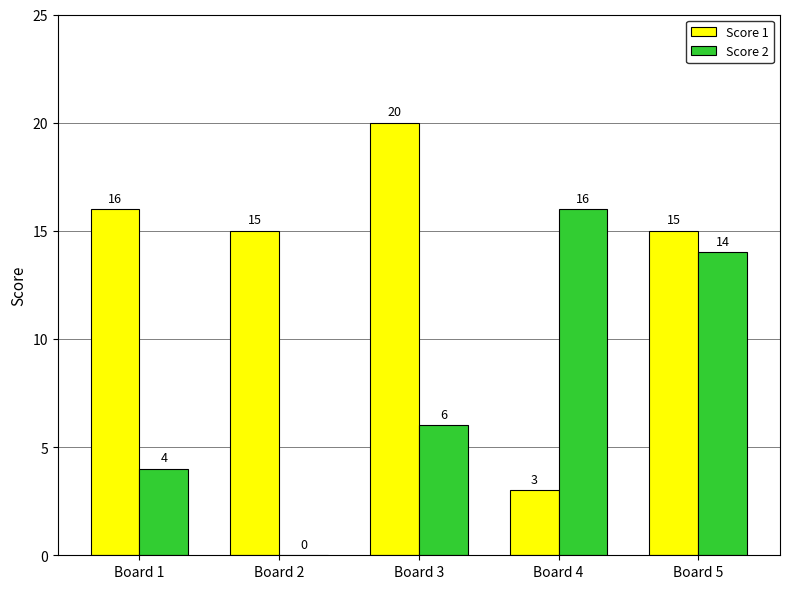

Reading left to right, list all the values displayed in this chart.

Score 1: 16	15	20	3	15
Score 2: 4	0	6	16	14